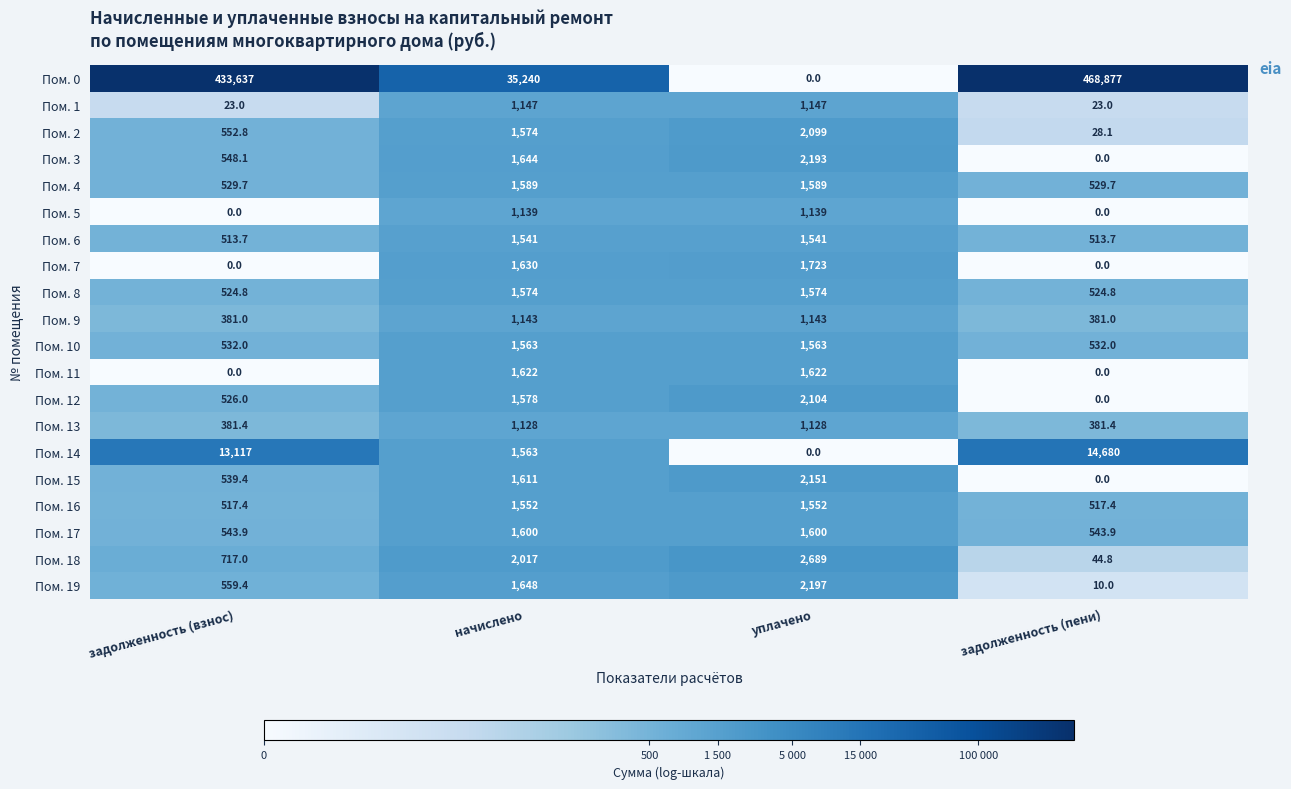

How many positive values does the Пом. 14 series have?

3